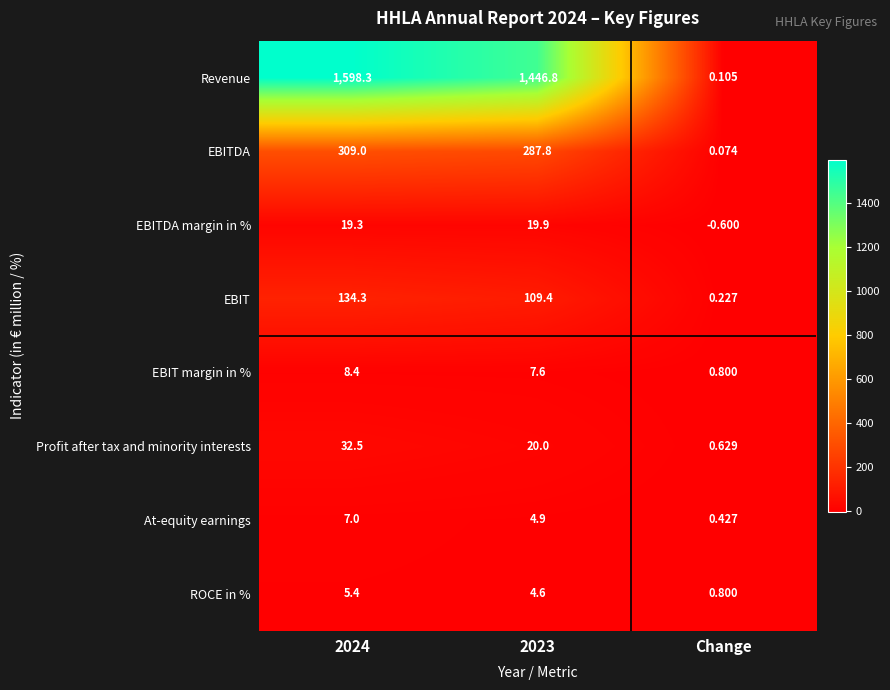

At which category does the chart reach its minimum across all series?

Change